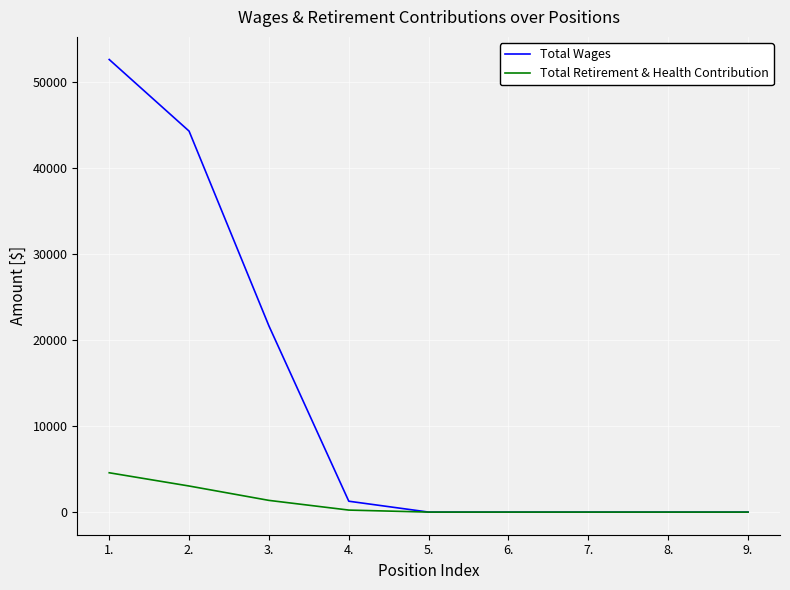

What is the difference between the Total Retirement & Health Contribution values at 3. and 1.?

3209